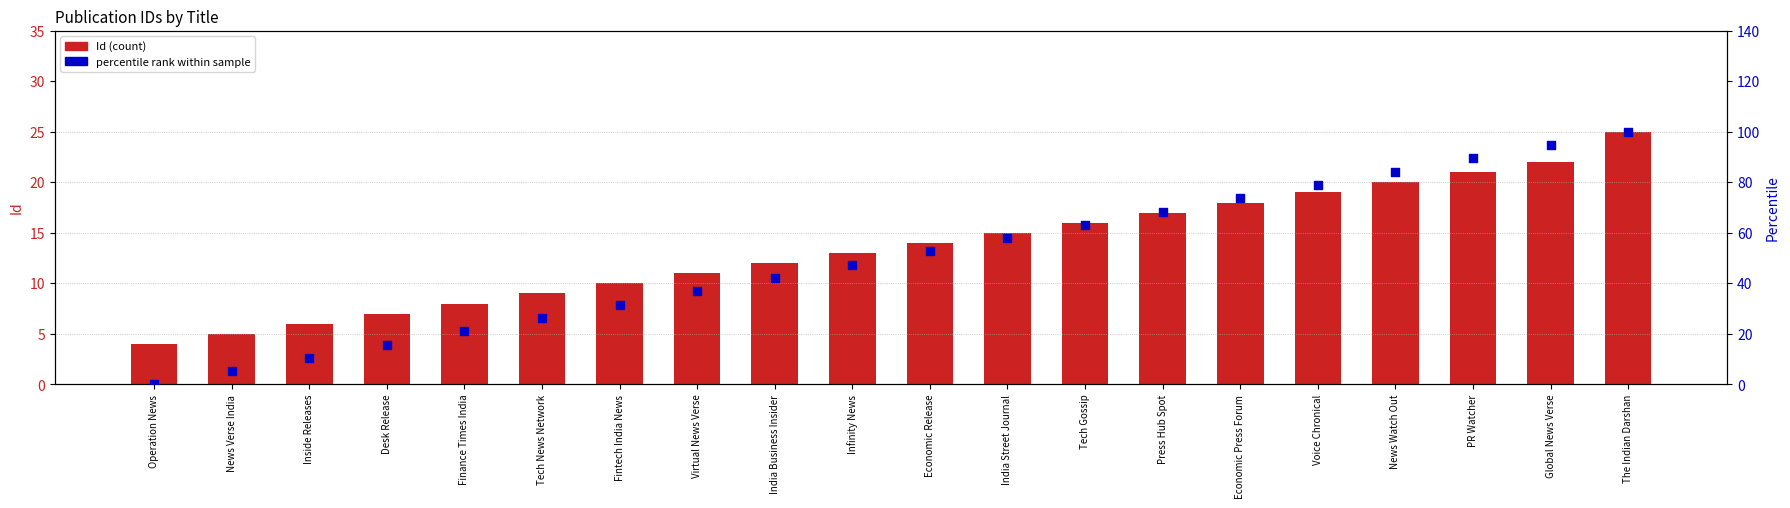

At how many categories does at least one series exceed 93?

2